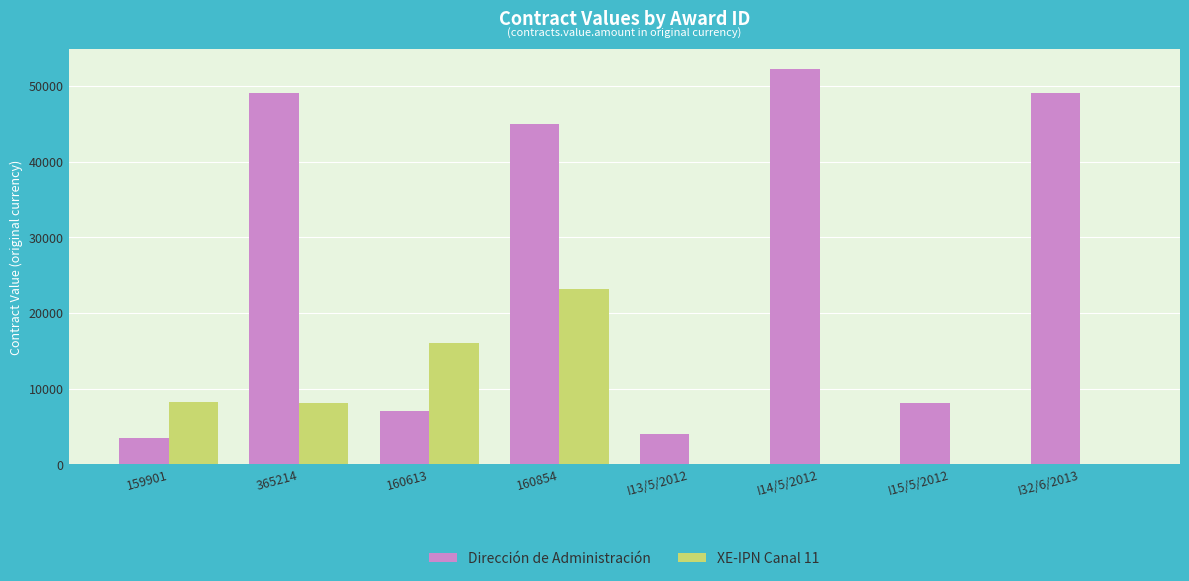

Between I13/5/2012 and I32/6/2013, which series saw the biggest shift?

Dirección de Administración